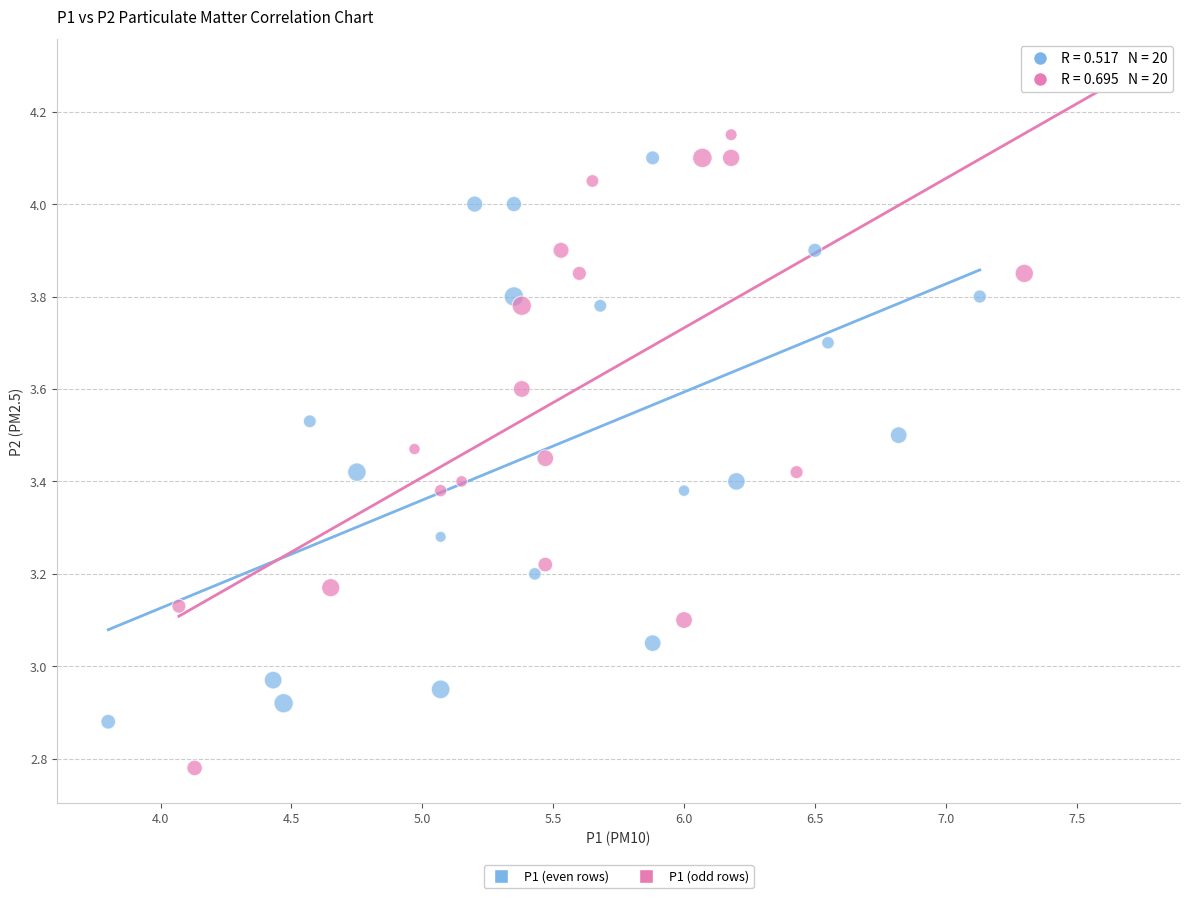

Which series reaches the maximum Y coordinate?

P1 (odd rows)